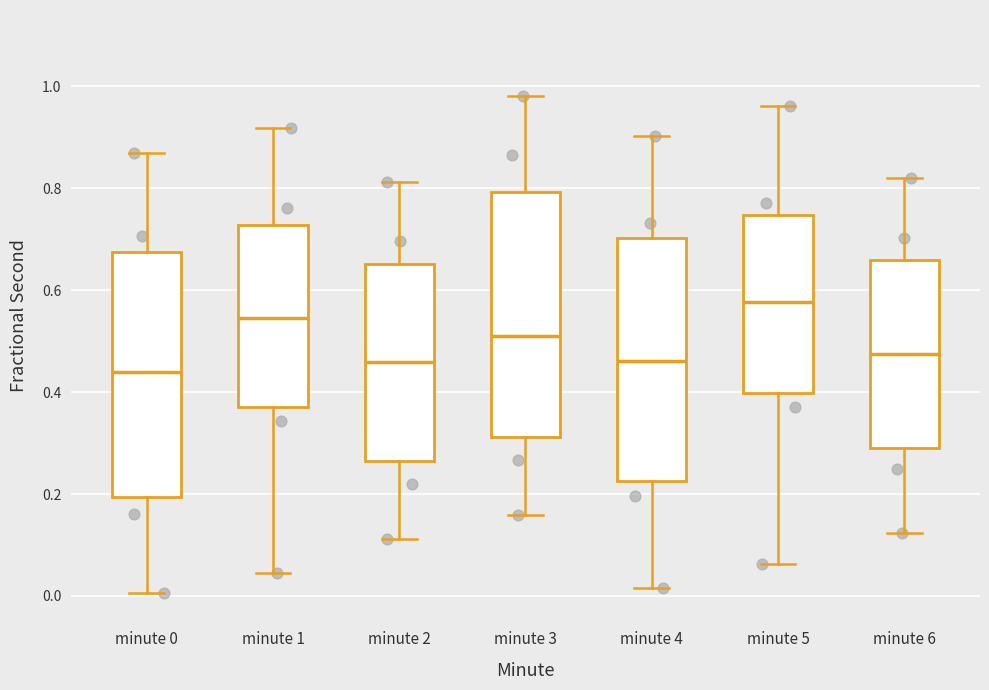

Where does the upper whisker of the box for minute 6 end on the y-axis? The values are not printed on the chart, so give them approximately, as read against the axis.

0.82